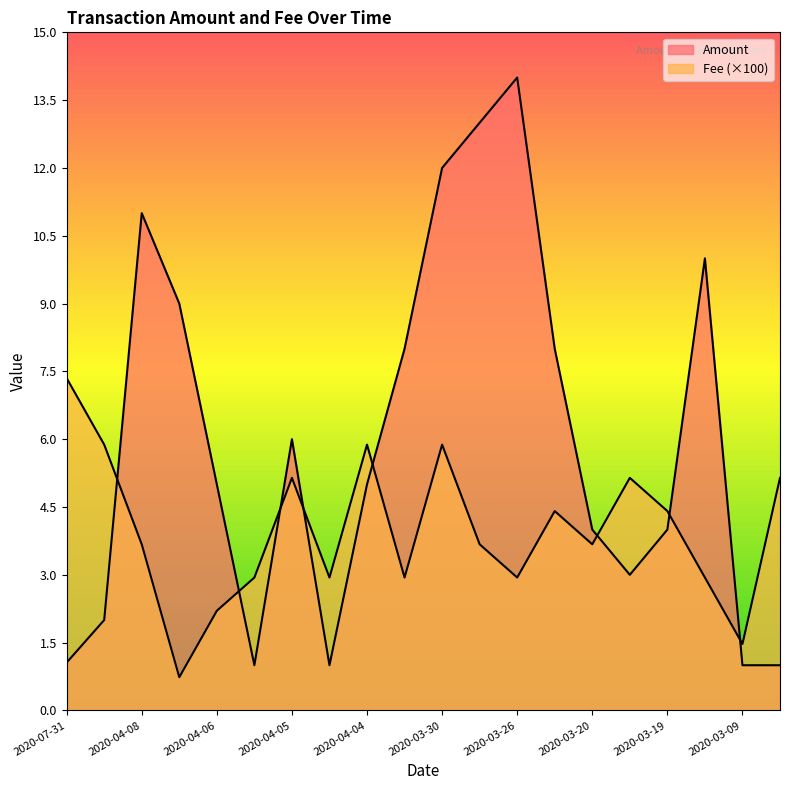

What is the difference between the maximum and second lowest values in the Fee series?

5.9